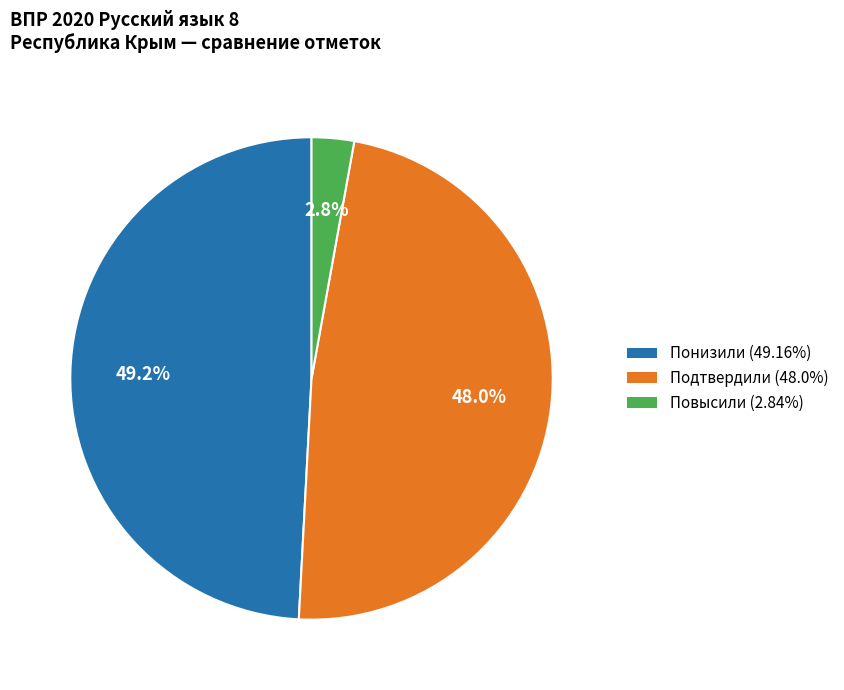

To the nearest percent, what is the combined percentage of Понизили and Повысили?

52%